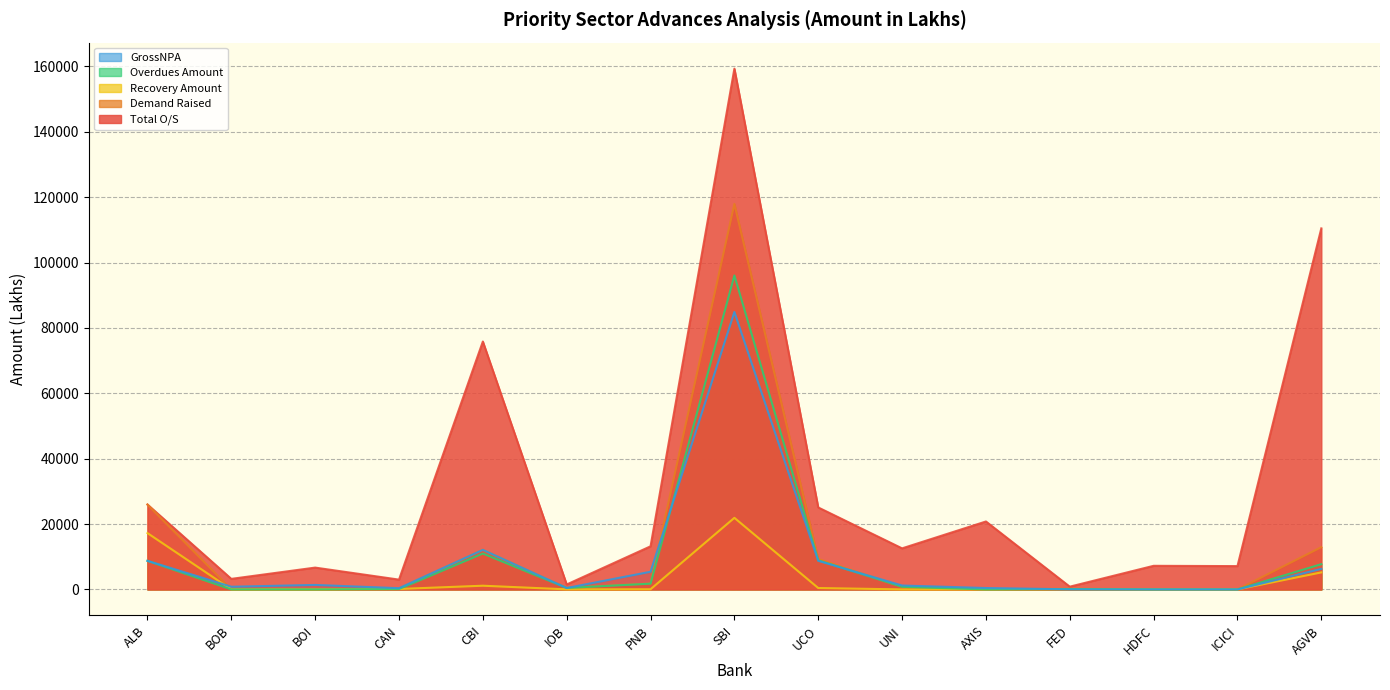

How many data points in Demand Raised are less than 472?

7